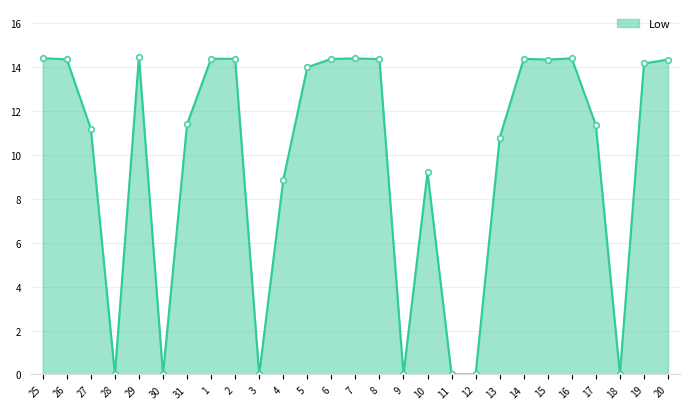

What is the sum of the values at 4 and 10?

18.1